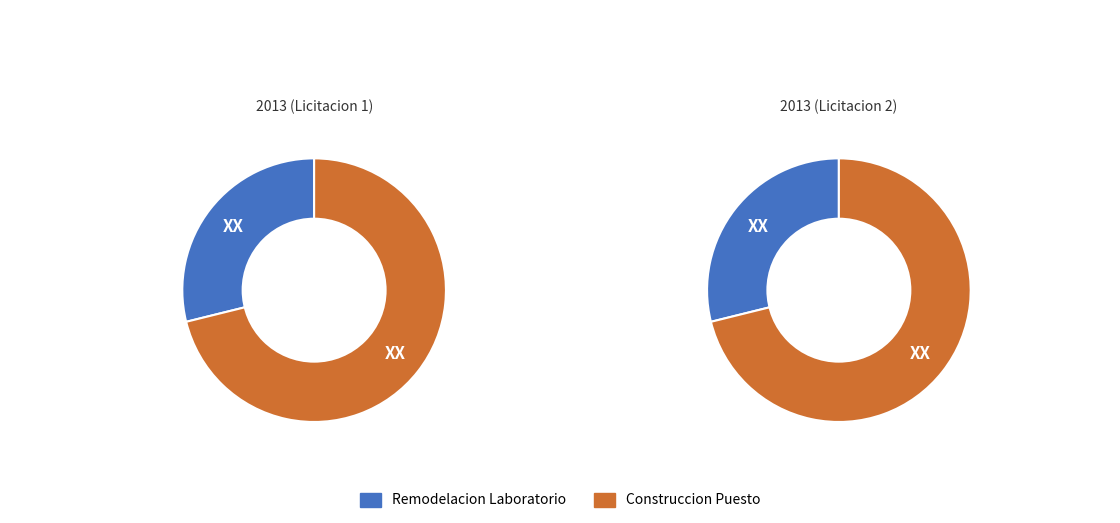

True or false: Construccion Puesto Para Comerciantes accounts for 71% of the total.

True